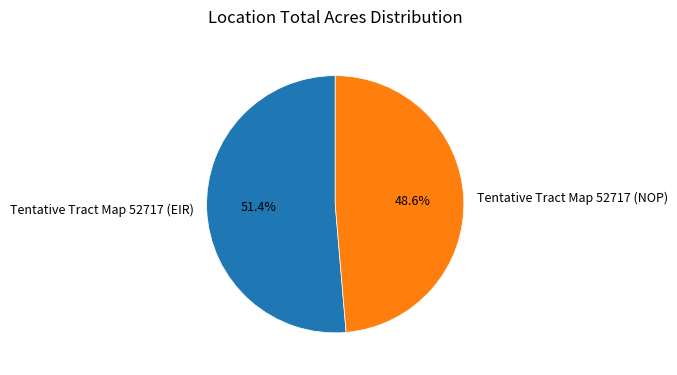

To the nearest percent, what percentage of the pie is Tentative Tract Map 52717 (NOP)?

49%